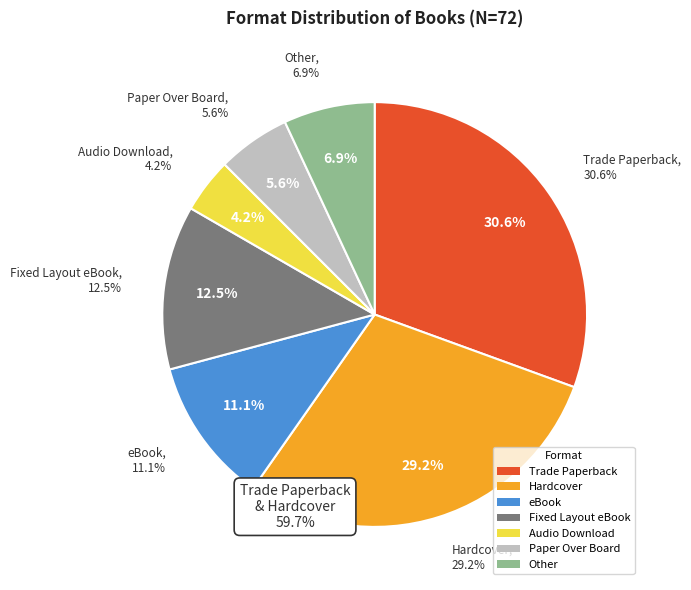

Combined, what portion of the pie is Fixed Layout eBook and Audio Download?

16.7%